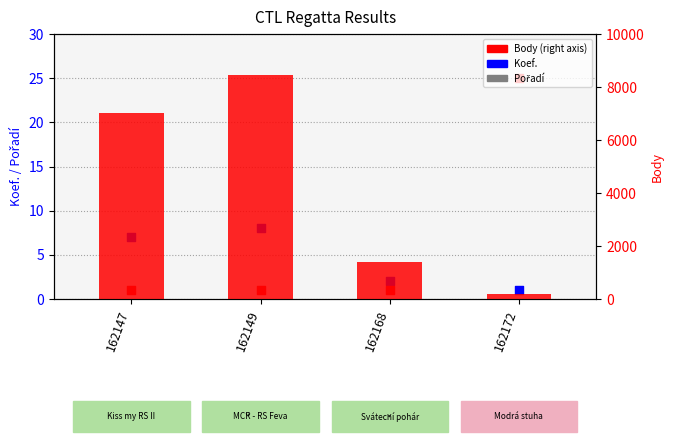

What is the total value across all series at 162147?

7037